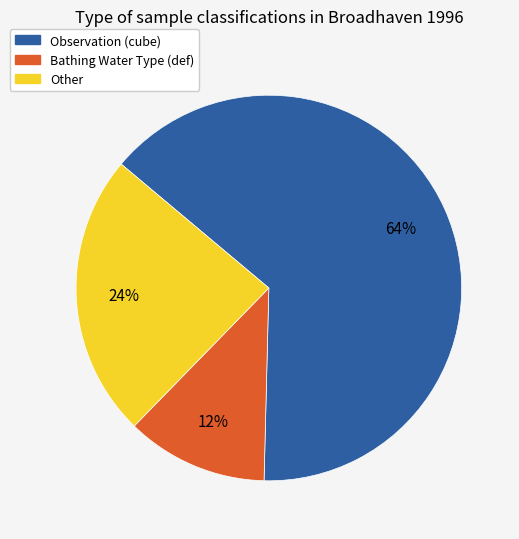

To the nearest percent, what is the difference between the Observation (cube) and Other slice percentages?

40%